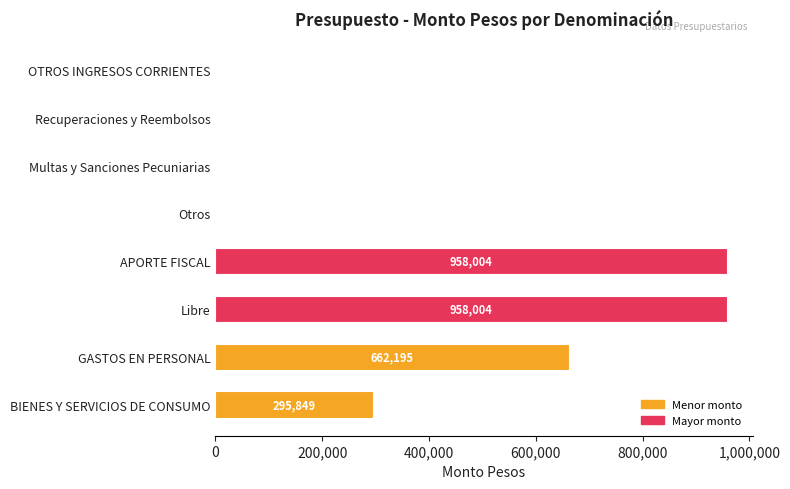

Is it true that the value at BIENES Y SERVICIOS DE CONSUMO is 531184?

False